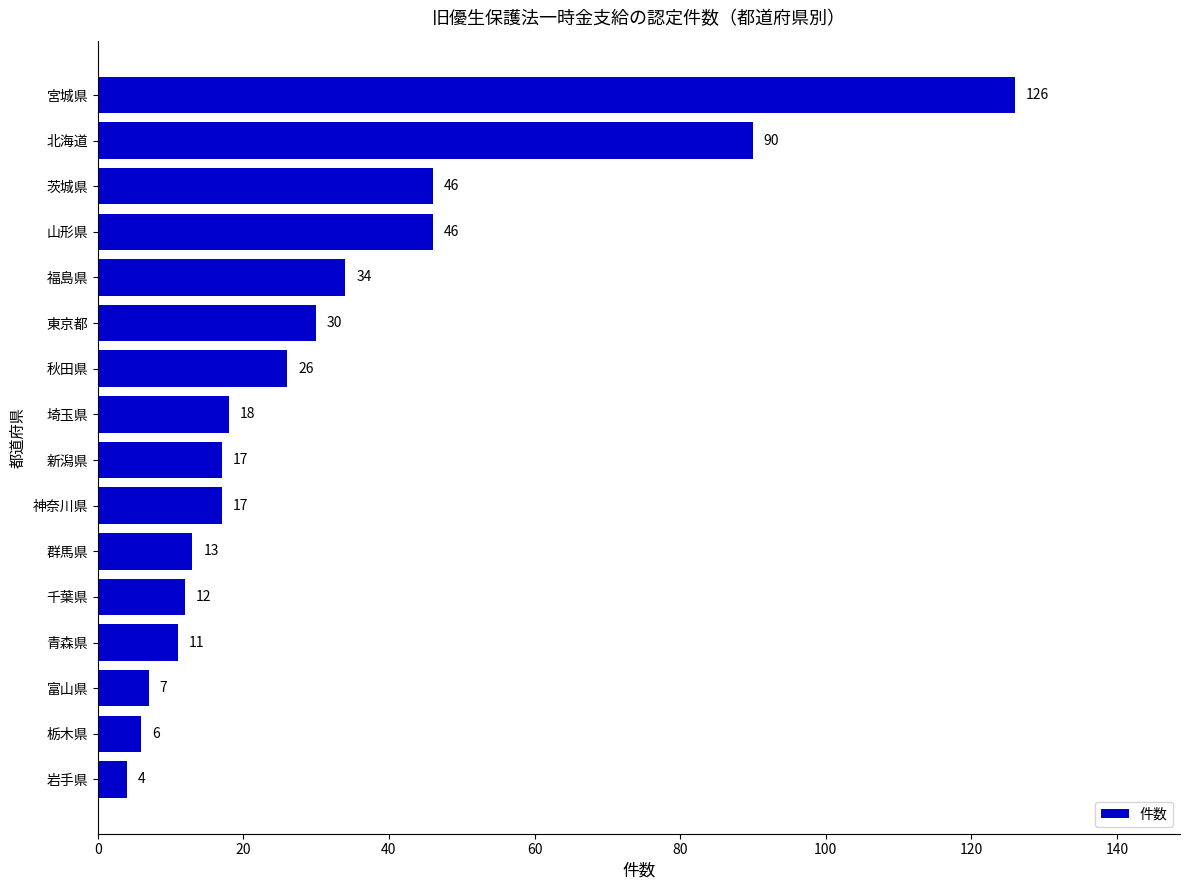

What is the average value?

31